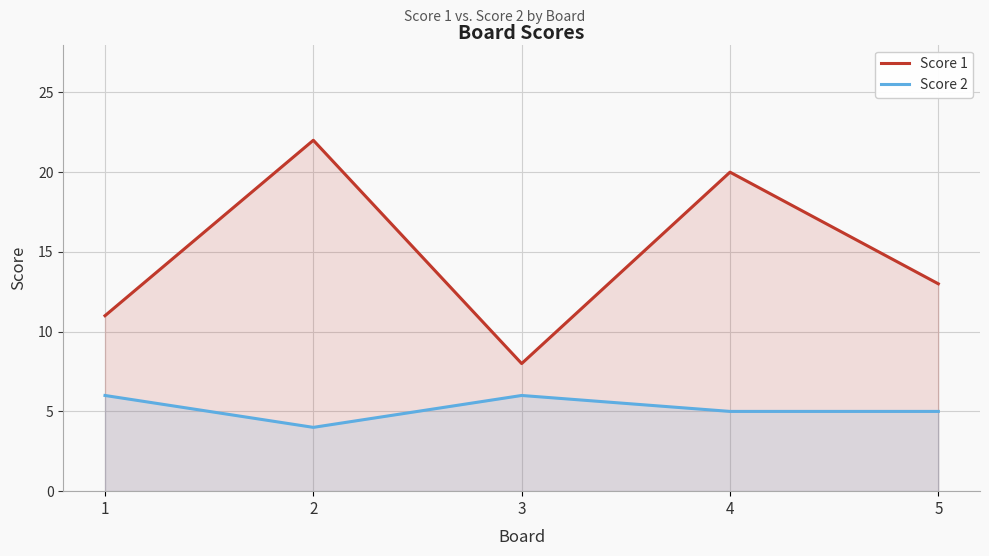

What value does the Score 2 series have at 2?

4